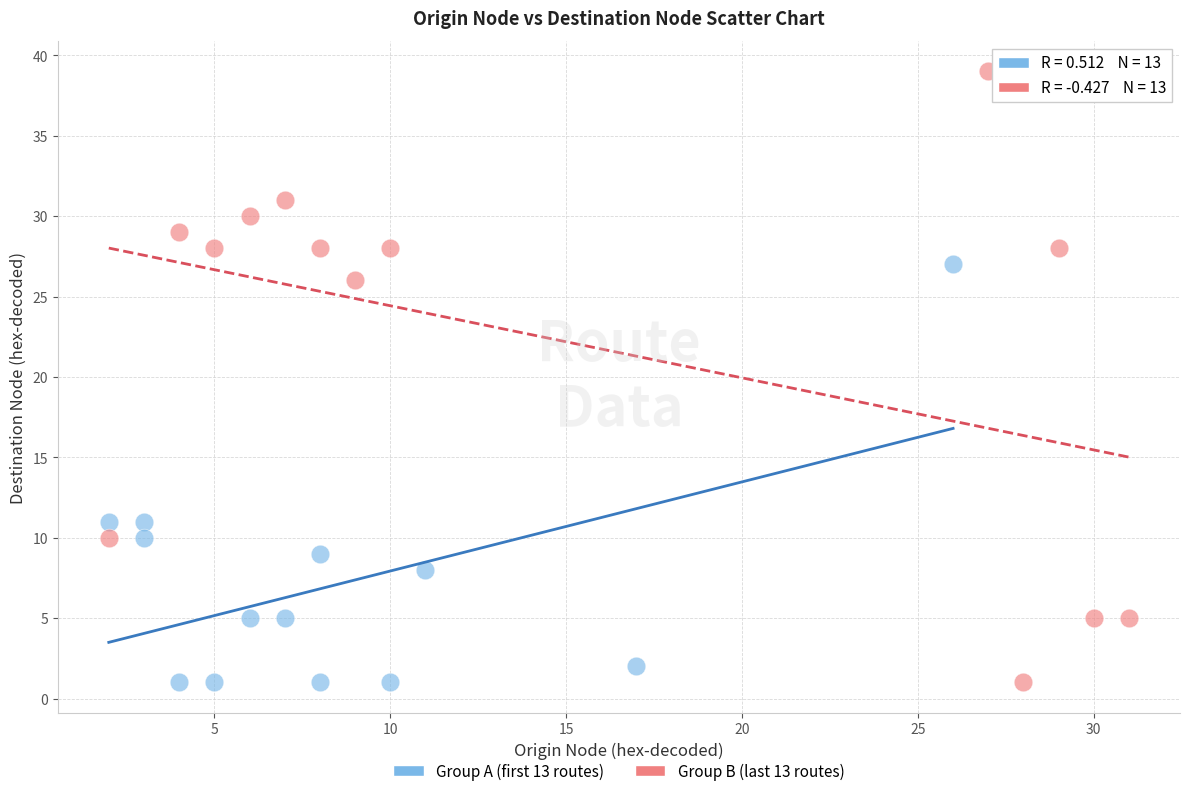

What are all the series names shown in the legend?

Group A (first 13 routes), Group B (last 13 routes)